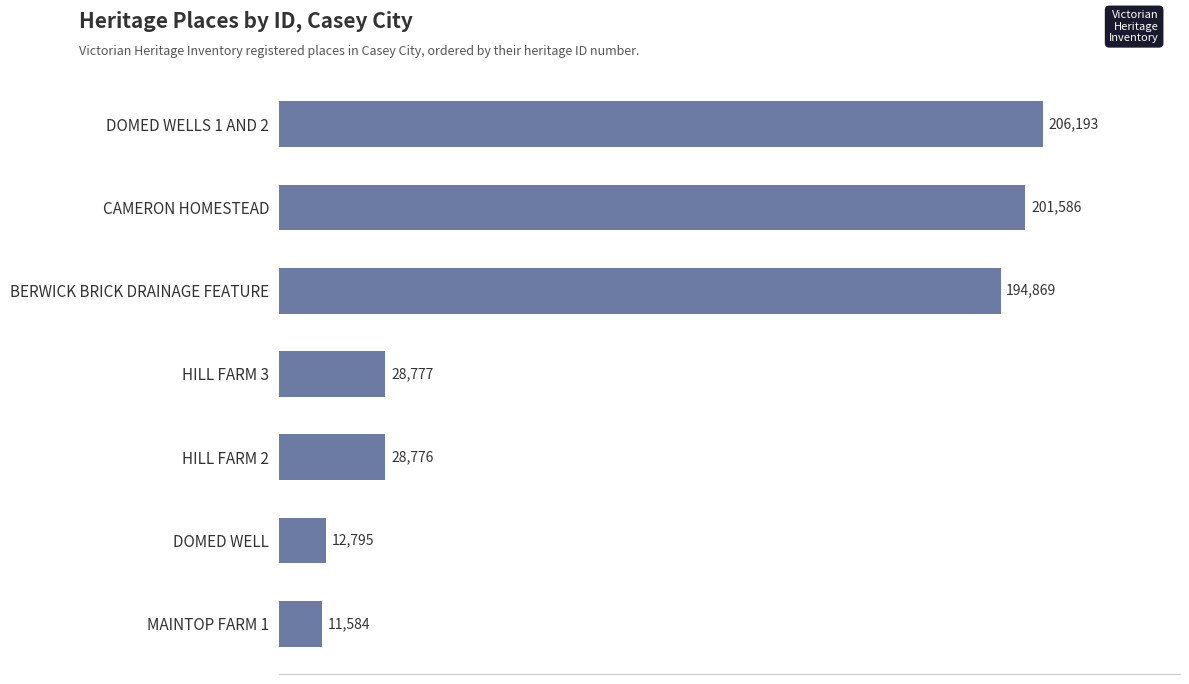

The chart shows a value of 274399 at DOMED WELLS 1 AND 2. True or false?

False